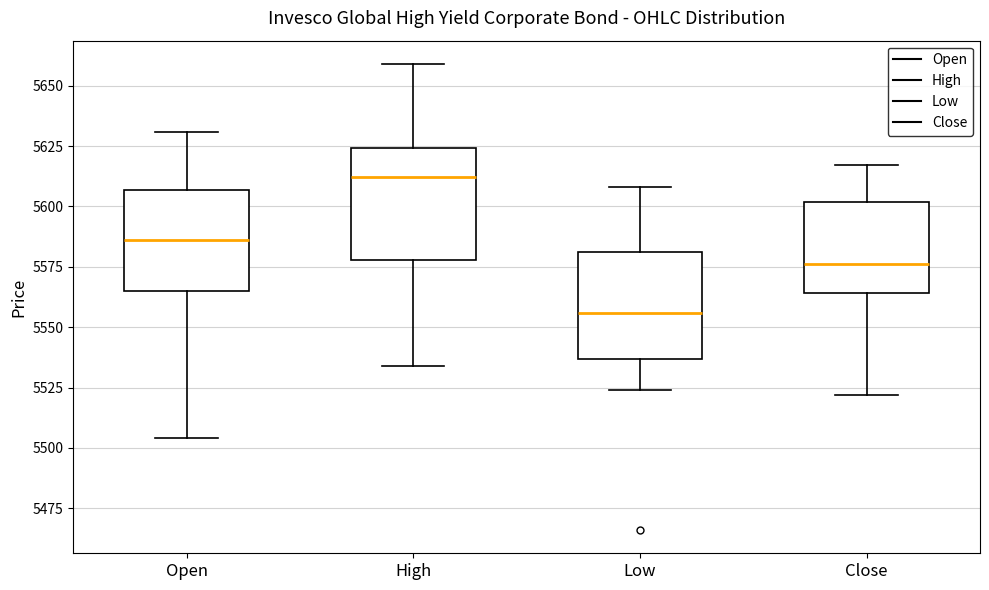

Reading left to right, read every box against the y-axis: the position of its median line, the range the box covers, and the ends of its whiskers. The values are not printed on the chart, so give them approximately, as read against the axis.

Open: median 5585, box 5565 to 5605, whiskers 5505 to 5630
High: median 5610, box 5580 to 5625, whiskers 5535 to 5660
Low: median 5555, box 5535 to 5580, whiskers 5525 to 5610
Close: median 5575, box 5565 to 5600, whiskers 5520 to 5615